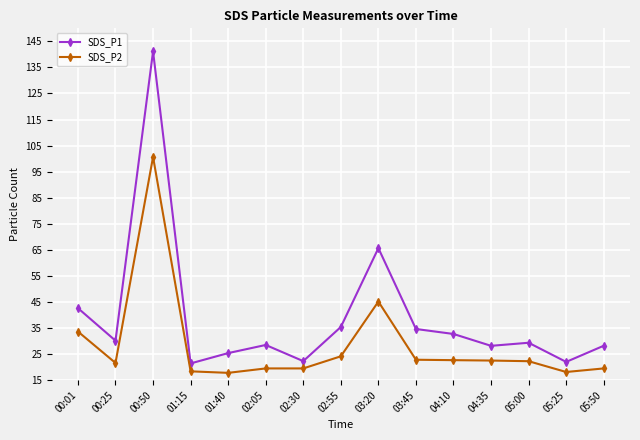

True or false: SDS_P1 and SDS_P2 cross at least once.

False